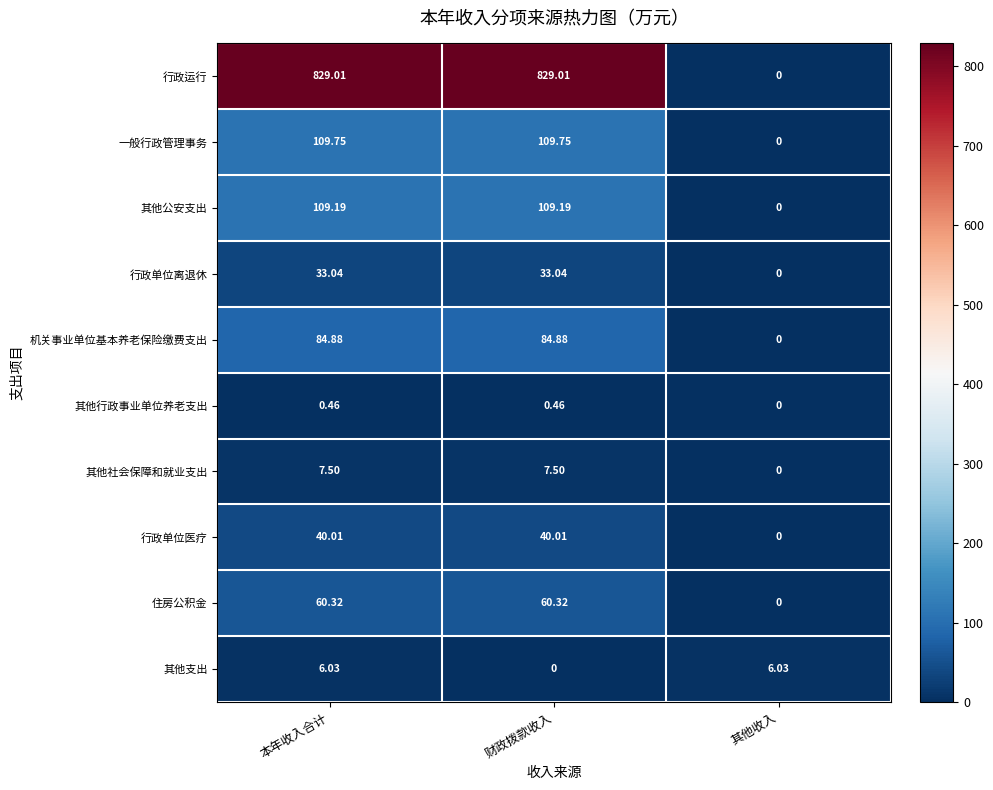

How many distinct data groups are displayed?

10